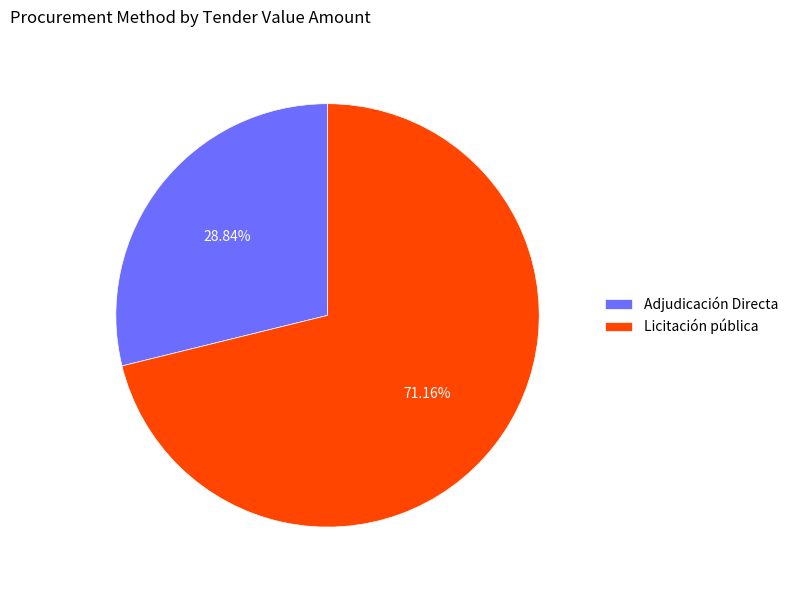

Is it true that Adjudicación Directa is 19% of the pie?

False